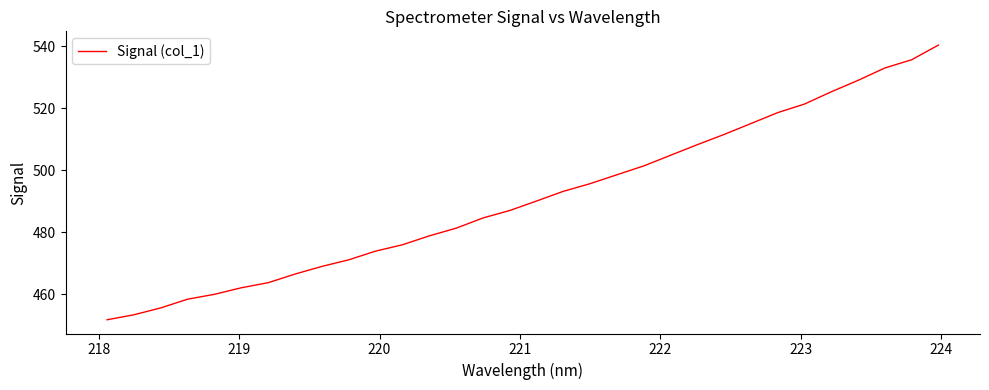

What is the difference between the maximum and minimum values?

88.6